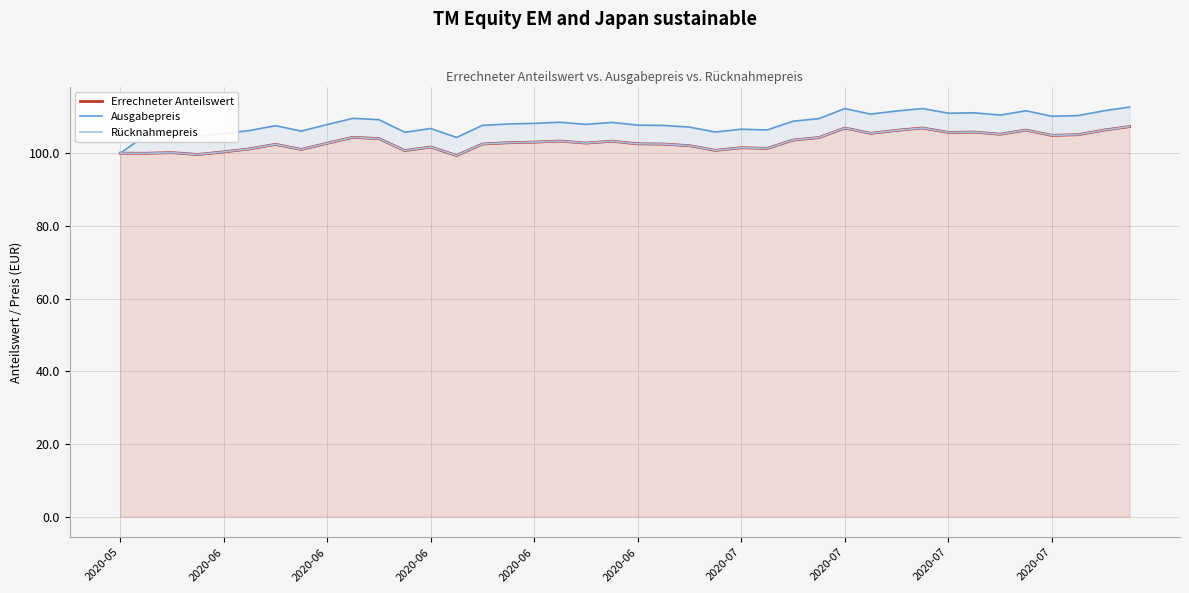

Reading right to left, what are all the values shown in this chart?

Errechneter Anteilswert: 107.3	106.3	105.1	104.9	106.4	105.2	105.8	105.7	106.9	106.3	105.5	106.9	104.3	103.6	101.3	101.5	100.8	102.1	102.5	102.6	103.3	102.8	103.3	103.0	102.9	102.5	99.4	101.7	100.7	104.0	104.4	102.7	101.0	102.4	101.2	100.4	99.6	100.2	100.0	100.0
Ausgabepreis: 112.7	111.7	110.3	110.2	111.7	110.5	111.1	111.0	112.3	111.6	110.8	112.3	109.5	108.8	106.4	106.6	105.8	107.2	107.6	107.7	108.5	107.9	108.5	108.2	108.0	107.7	104.3	106.8	105.8	109.2	109.6	107.9	106.1	107.6	106.2	105.4	104.6	105.2	105.0	100.0
Rücknahmepreis: 107.3	106.3	105.1	104.9	106.4	105.2	105.8	105.7	106.9	106.3	105.5	106.9	104.3	103.6	101.3	101.5	100.8	102.1	102.5	102.6	103.3	102.8	103.3	103.0	102.9	102.5	99.4	101.7	100.7	104.0	104.4	102.7	101.0	102.4	101.2	100.4	99.6	100.2	100.0	100.0